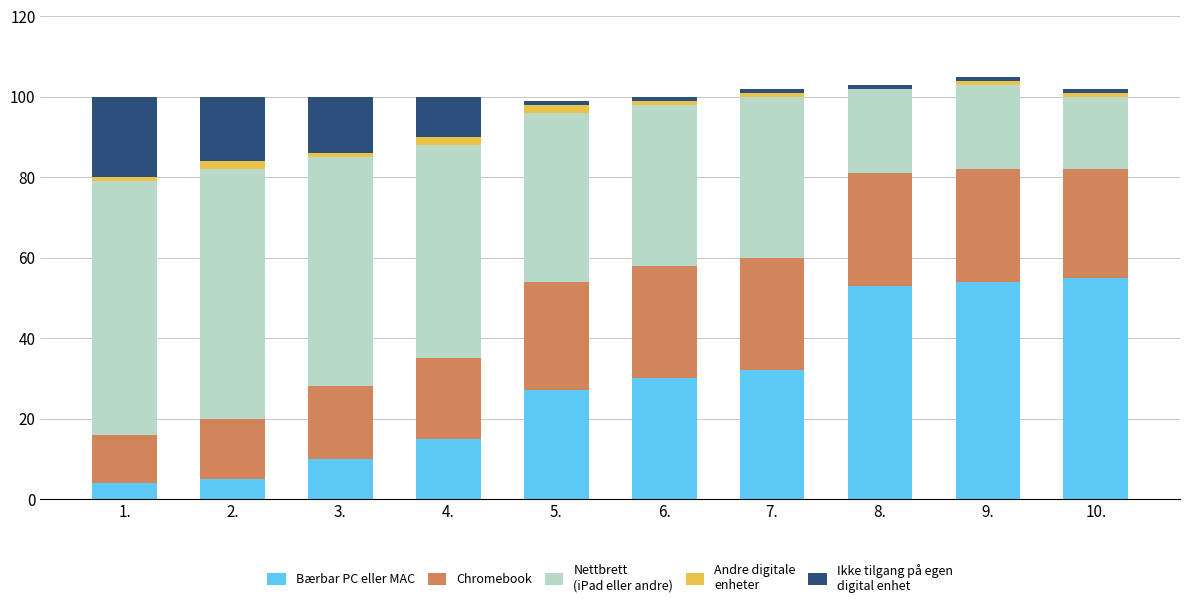

Count the number of data series in this chart.

5